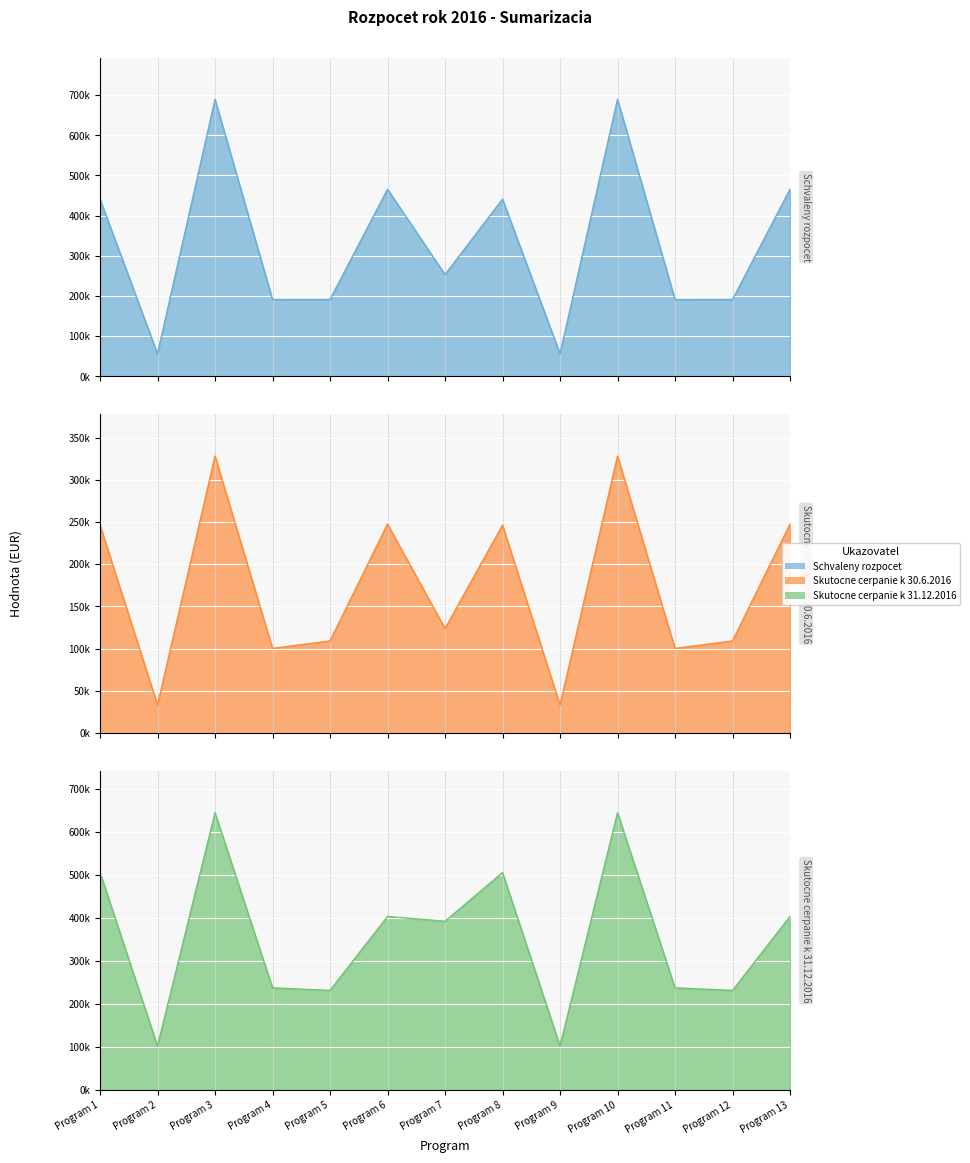

True or false: Schvaleny rozpocet and Skutocne cerpanie k 30.6.2016 intersect in this chart.

False